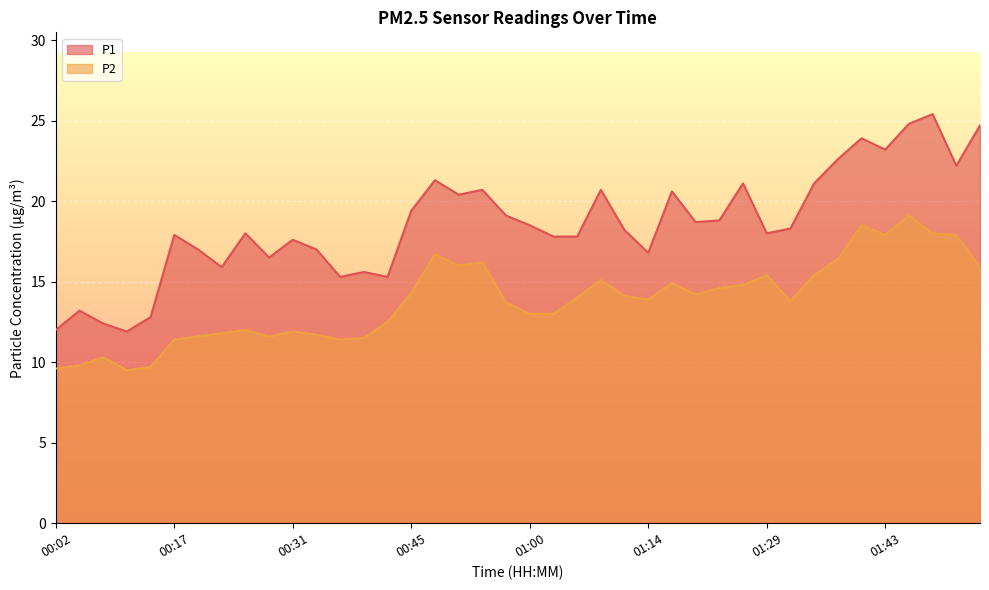

What position from the left is 01:20?

28